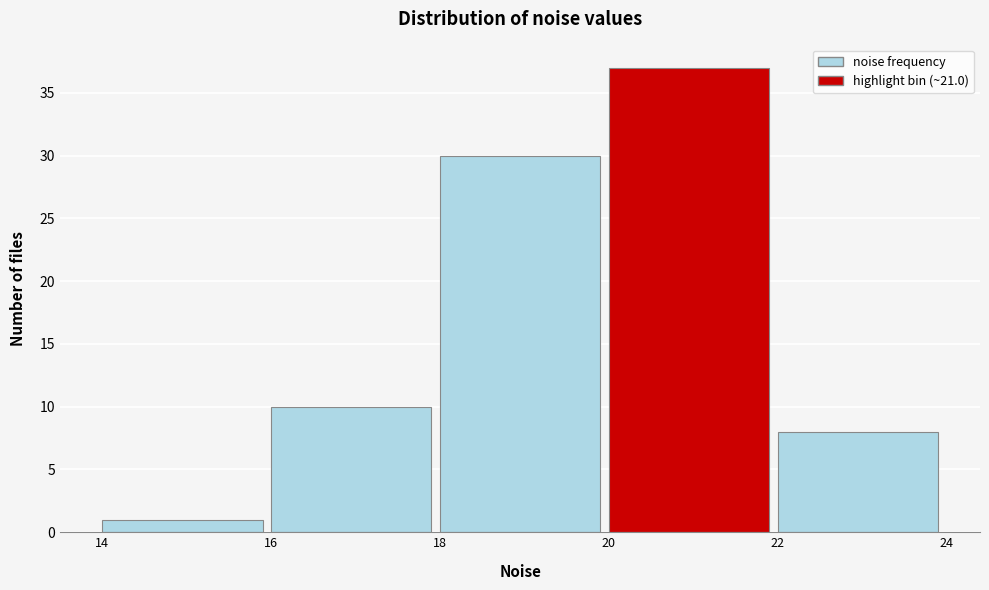

Over which range of the x-axis is the bar tallest?

20 to 22